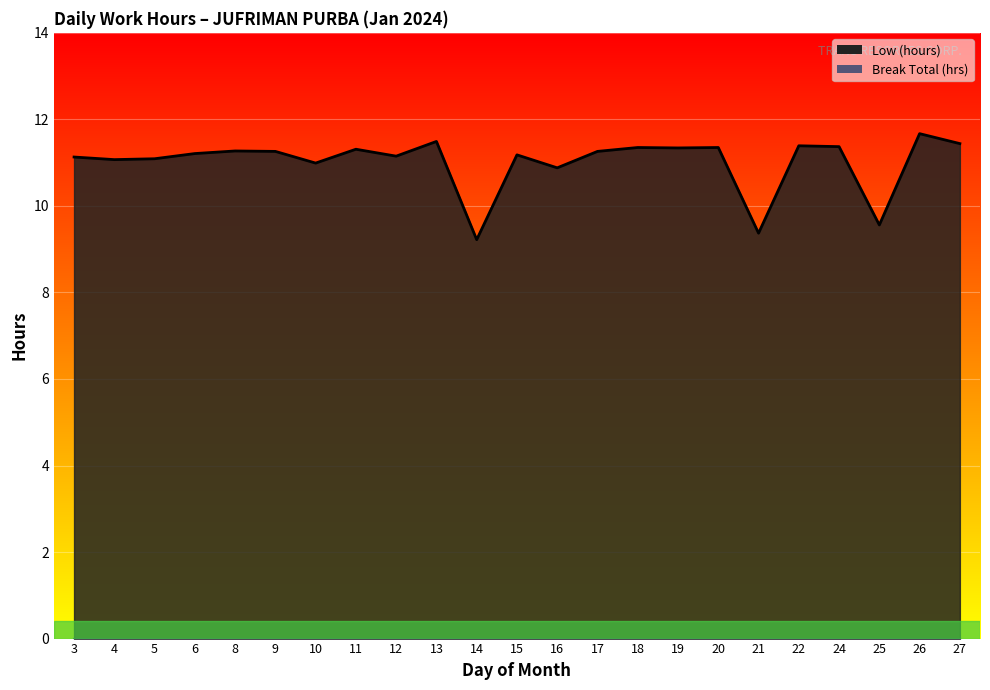

Which category has the lowest value across all series?

14